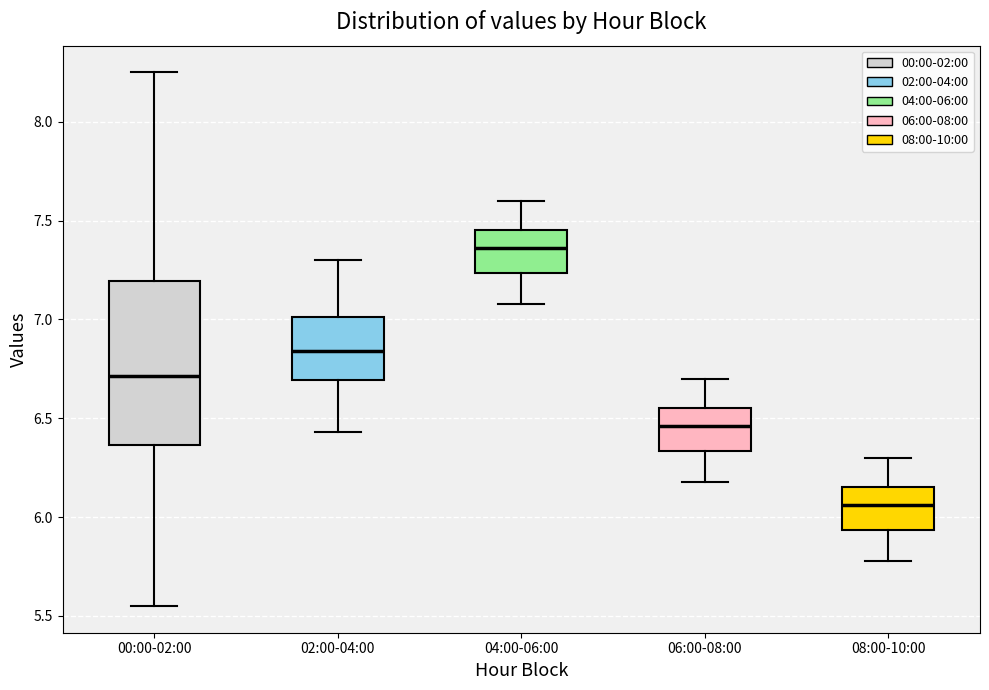

Reading left to right, transcribe this box plot: for each box, give where its median line is, the range the box spans, and where its two whiskers end, as read against the y-axis. The values are not printed on the chart, so give them approximately, as read against the axis.

00:00-02:00: median 6.70, box 6.35 to 7.20, whiskers 5.55 to 8.25
02:00-04:00: median 6.85, box 6.70 to 7.00, whiskers 6.45 to 7.30
04:00-06:00: median 7.35, box 7.25 to 7.45, whiskers 7.10 to 7.60
06:00-08:00: median 6.45, box 6.35 to 6.55, whiskers 6.20 to 6.70
08:00-10:00: median 6.05, box 5.95 to 6.15, whiskers 5.80 to 6.30